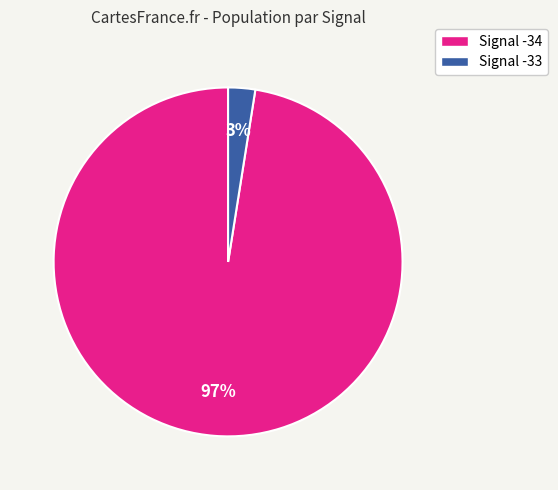

Does any single category account for the majority?

Yes